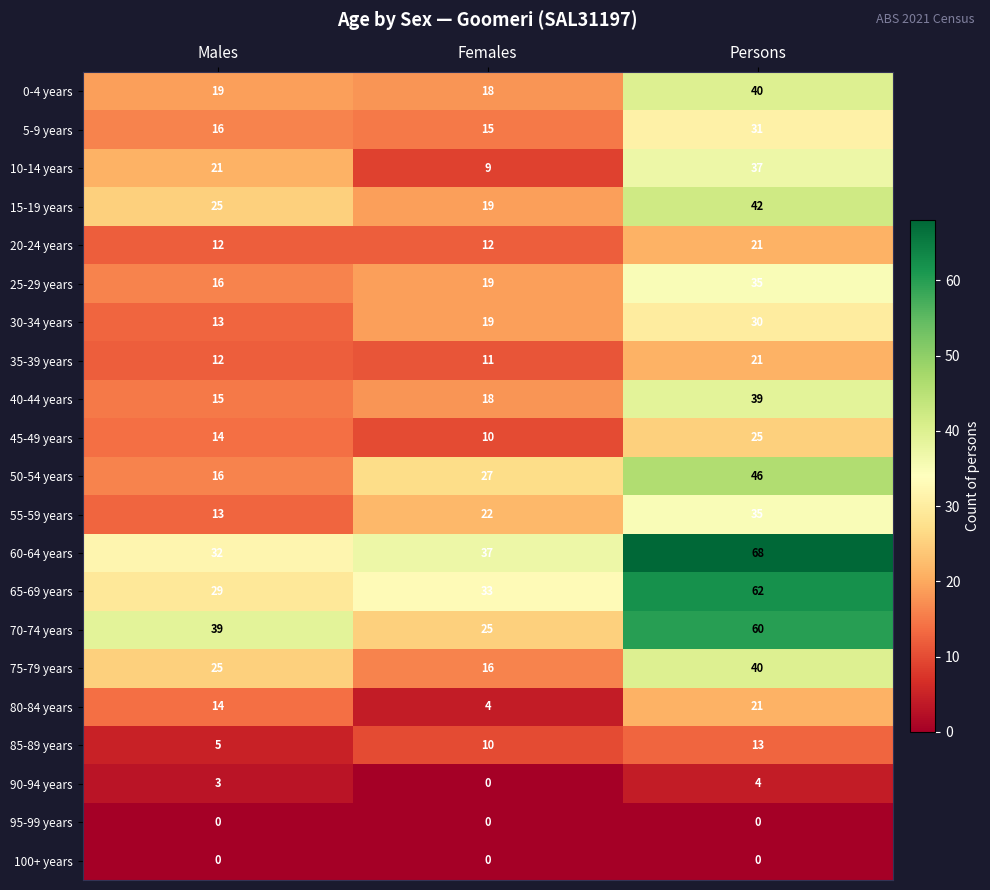

Which label corresponds to the largest value in the chart?

Persons